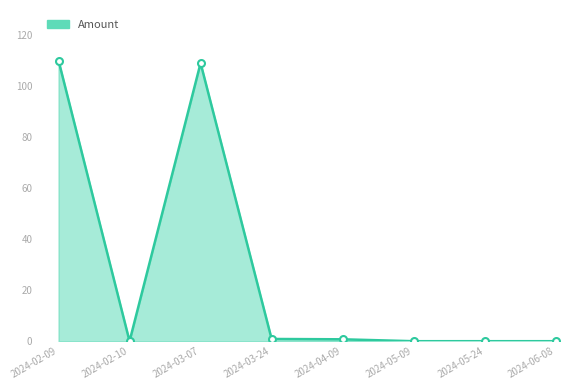

Where is the first local maximum?

2024-03-07